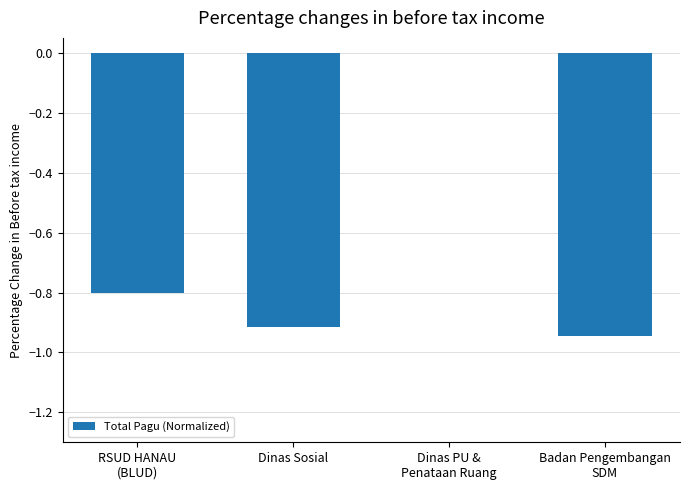

Where is the data nearest to the value 0?

Dinas PU &
Penataan Ruang